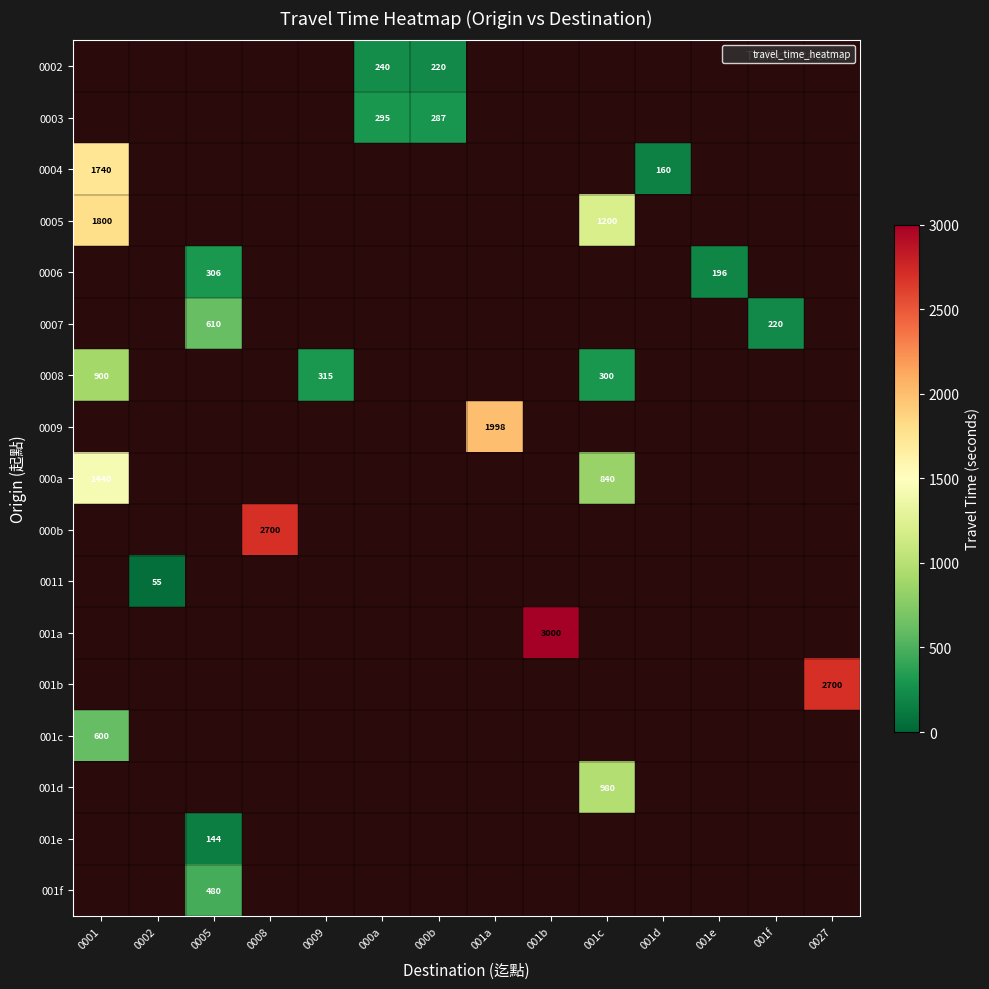

The 0004 series shows 45 at 001d. True or false?

False